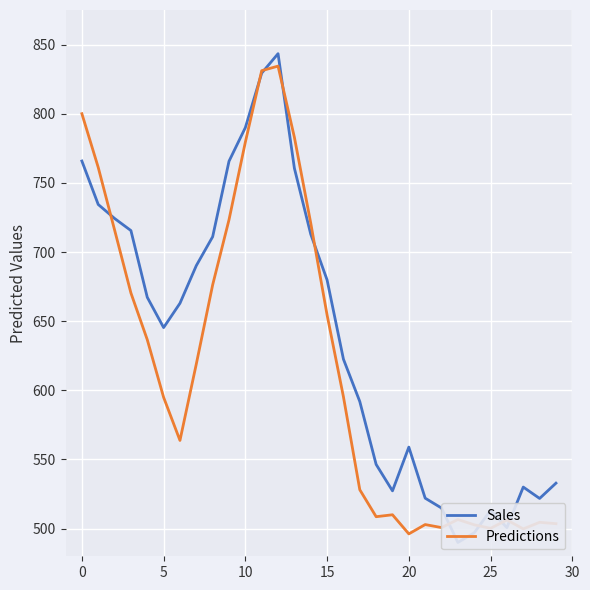

At 30, list the series in order from largest to smallest.

Sales, Predictions